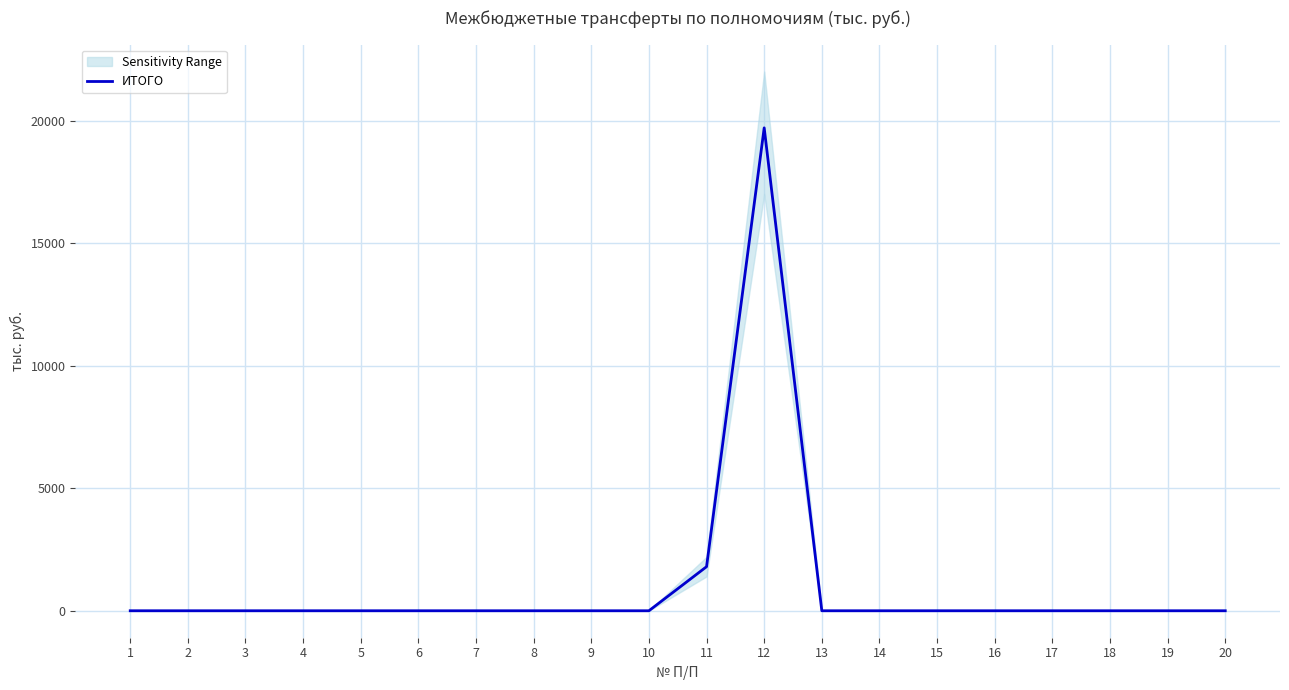

At which category does the chart reach its peak across all series?

12